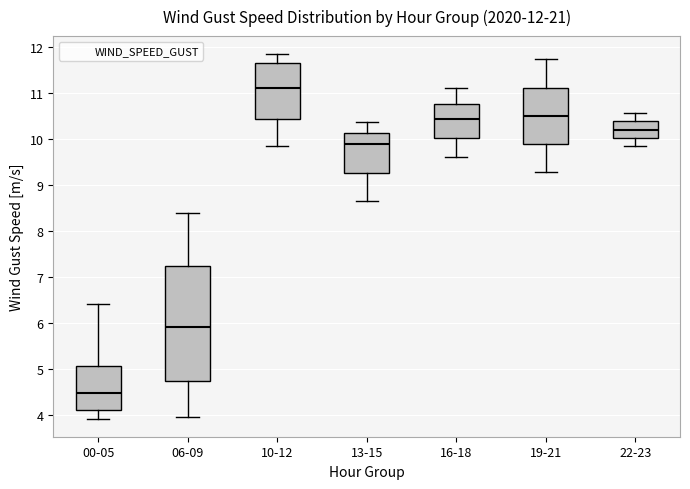

Which box's median line is the highest?

10-12